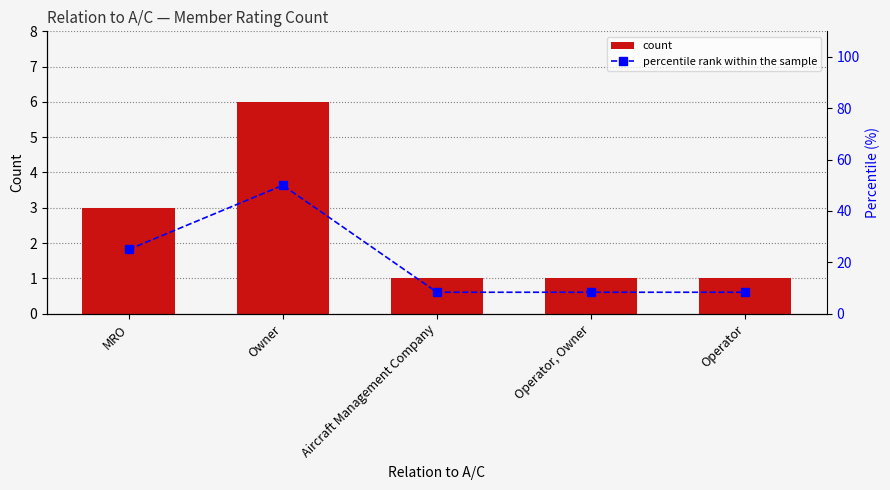

What are all the series names shown in the legend?

count, percentile rank within the sample